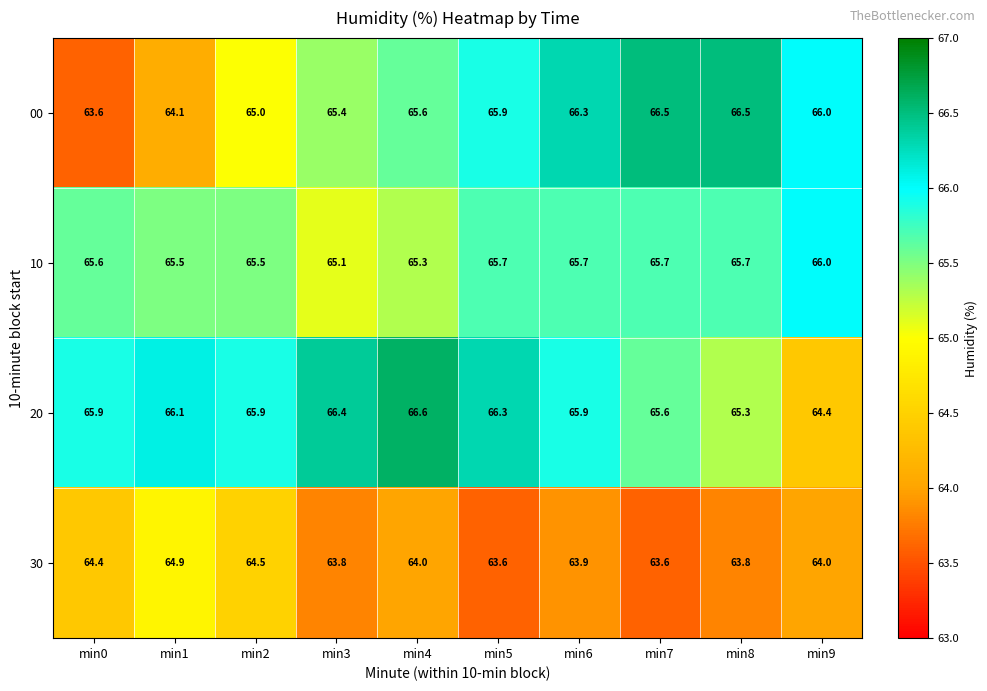

The 00 series shows 66.3 at min6. True or false?

True